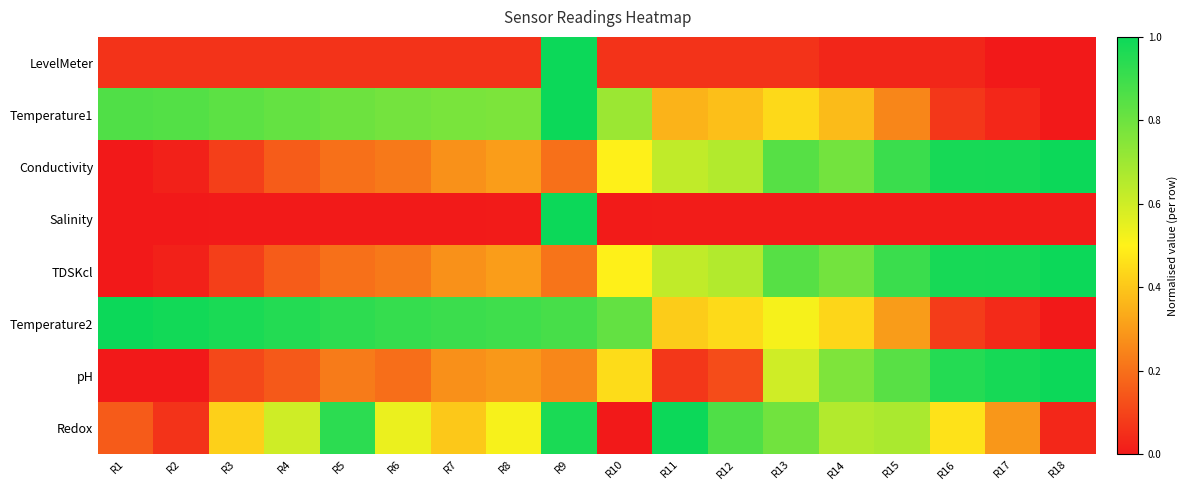

Reading left to right, transcribe all the data shown in this chart.

LevelMeter: R1=0.1	R2=0.1	R3=0.1	R4=0.1	R5=0.1	R6=0.1	R7=0.1	R8=0.1	R9=1.0	R10=0.1	R11=0.1	R12=0.1	R13=0.1	R14=0.0	R15=0.0	R16=0.0	R17=0.0	R18=0.0
Temperature1: R1=0.9	R2=0.9	R3=0.8	R4=0.8	R5=0.8	R6=0.8	R7=0.8	R8=0.8	R9=1.0	R10=0.7	R11=0.4	R12=0.4	R13=0.4	R14=0.4	R15=0.3	R16=0.1	R17=0.0	R18=0.0
Conductivity: R1=0.0	R2=0.0	R3=0.1	R4=0.2	R5=0.2	R6=0.2	R7=0.3	R8=0.3	R9=0.2	R10=0.5	R11=0.6	R12=0.7	R13=0.8	R14=0.8	R15=0.9	R16=1.0	R17=1.0	R18=1.0
Salinity: R1=0.0	R2=0.0	R3=0.0	R4=0.0	R5=0.0	R6=0.0	R7=0.0	R8=0.0	R9=1.0	R10=0.0	R11=0.0	R12=0.0	R13=0.0	R14=0.0	R15=0.0	R16=0.0	R17=0.0	R18=0.0
TDSKcl: R1=0.0	R2=0.0	R3=0.1	R4=0.2	R5=0.2	R6=0.2	R7=0.3	R8=0.3	R9=0.2	R10=0.5	R11=0.6	R12=0.7	R13=0.8	R14=0.8	R15=0.9	R16=1.0	R17=1.0	R18=1.0
Temperature2: R1=1.0	R2=1.0	R3=1.0	R4=1.0	R5=0.9	R6=0.9	R7=0.9	R8=0.9	R9=0.9	R10=0.8	R11=0.4	R12=0.4	R13=0.5	R14=0.4	R15=0.3	R16=0.1	R17=0.0	R18=0.0
pH: R1=0.0	R2=0.0	R3=0.1	R4=0.1	R5=0.2	R6=0.2	R7=0.3	R8=0.3	R9=0.3	R10=0.5	R11=0.1	R12=0.1	R13=0.6	R14=0.8	R15=0.8	R16=1.0	R17=1.0	R18=1.0
Redox: R1=0.2	R2=0.1	R3=0.4	R4=0.6	R5=0.9	R6=0.5	R7=0.4	R8=0.5	R9=1.0	R10=0.0	R11=1.0	R12=0.9	R13=0.8	R14=0.7	R15=0.7	R16=0.5	R17=0.3	R18=0.0